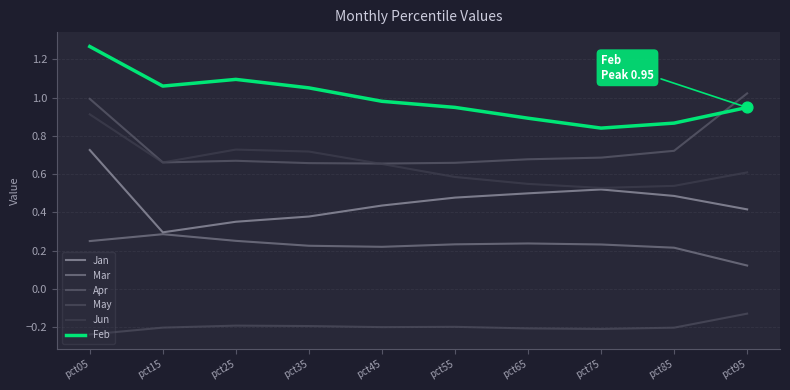

What are all the series names shown in the legend?

Jan, Mar, Apr, May, Jun, Feb